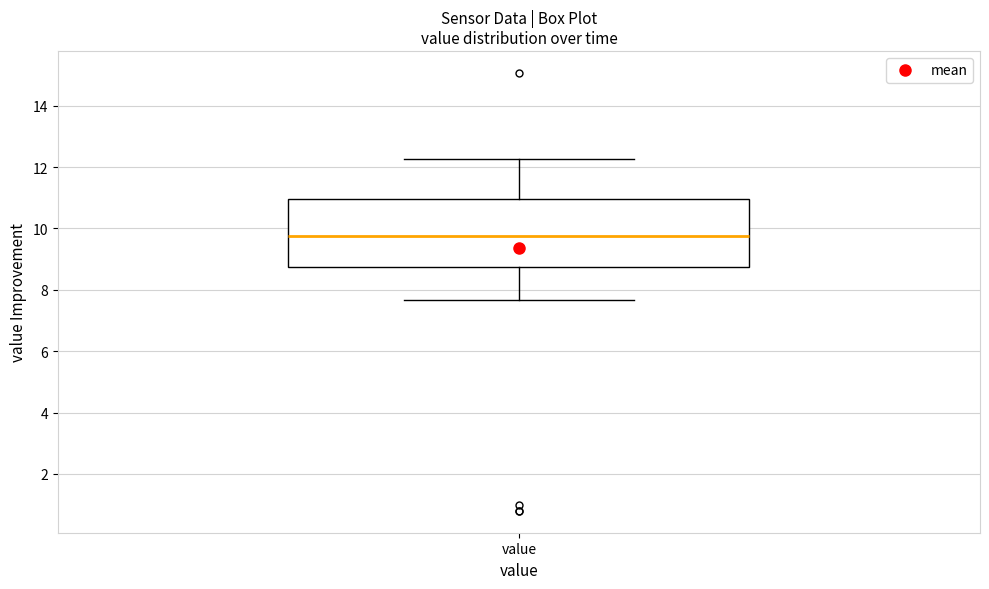

Transcribe this box plot: give where the median line is, the range the box spans, and where the two whiskers end, as read against the y-axis. The values are not printed on the chart, so give them approximately, as read against the axis.

median 9.8, box 8.8 to 11.0, whiskers 7.6 to 12.2